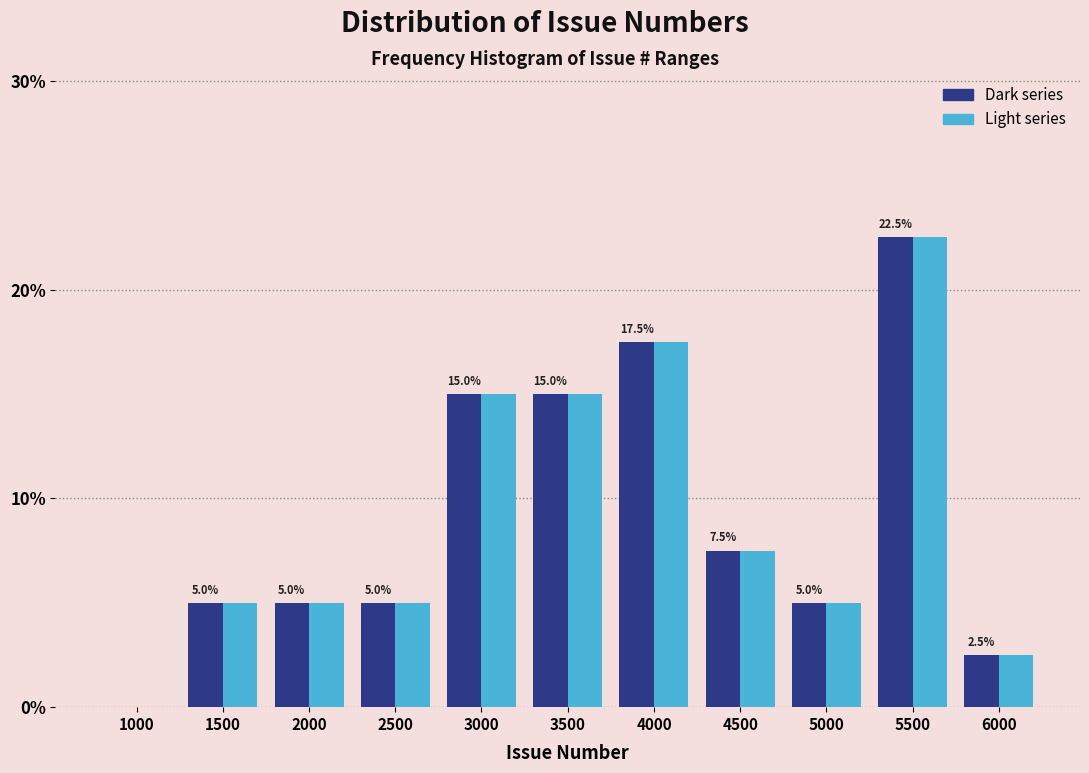

What is the total value across all series at 5500?

45.0